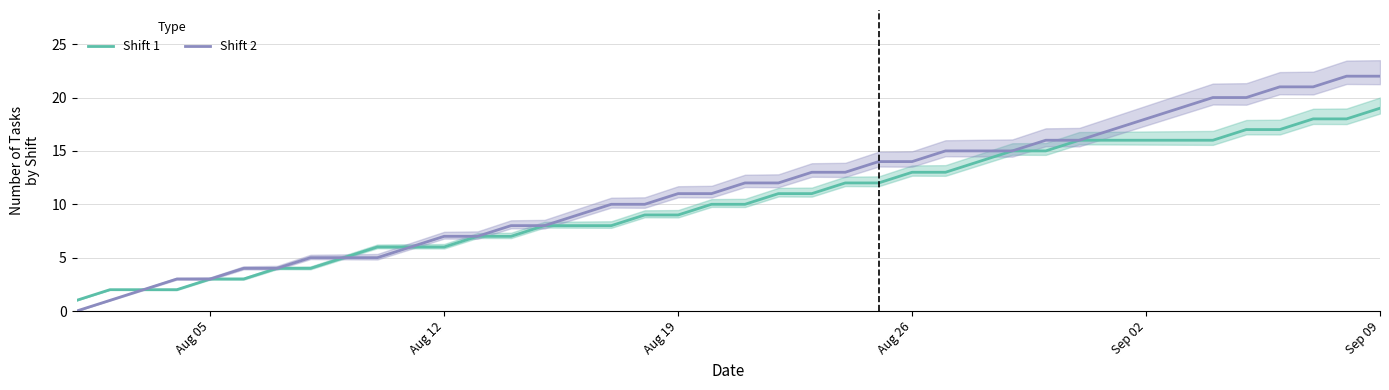

Is it true that Shift 1 equals 10 at Aug 12?

False